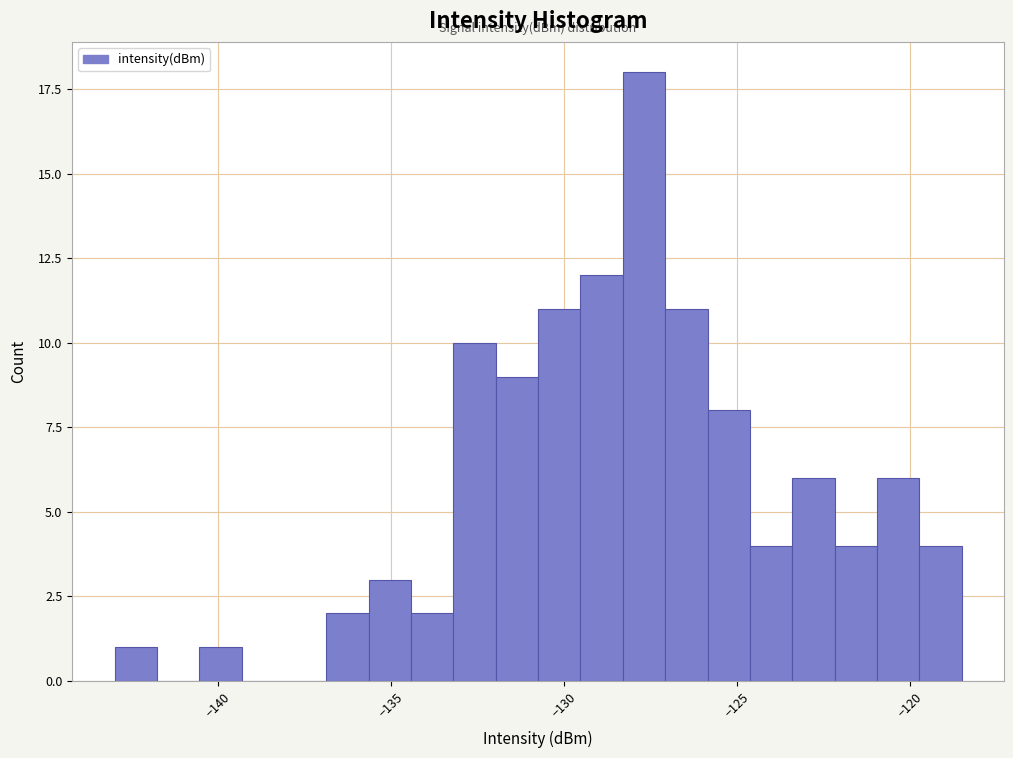

Read against the x-axis, roughly where is the centre of the tallest bar?

-127.5